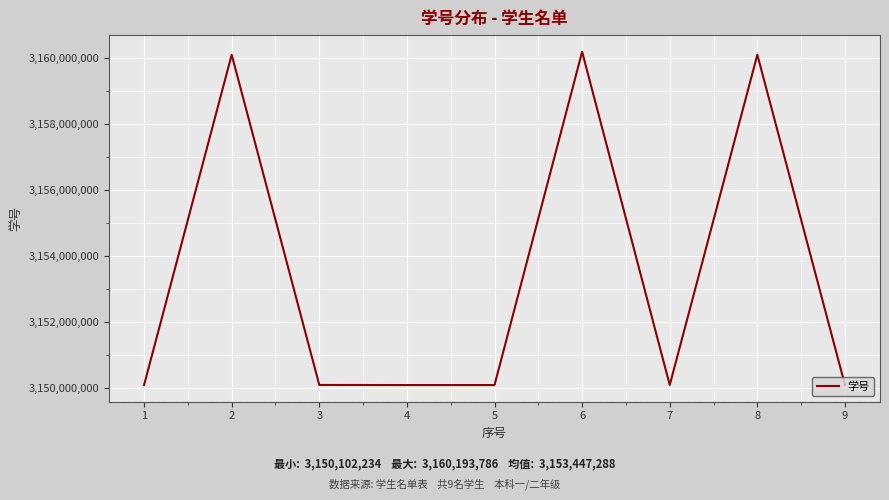

The chart shows a value of 4250842895 at 6. True or false?

False